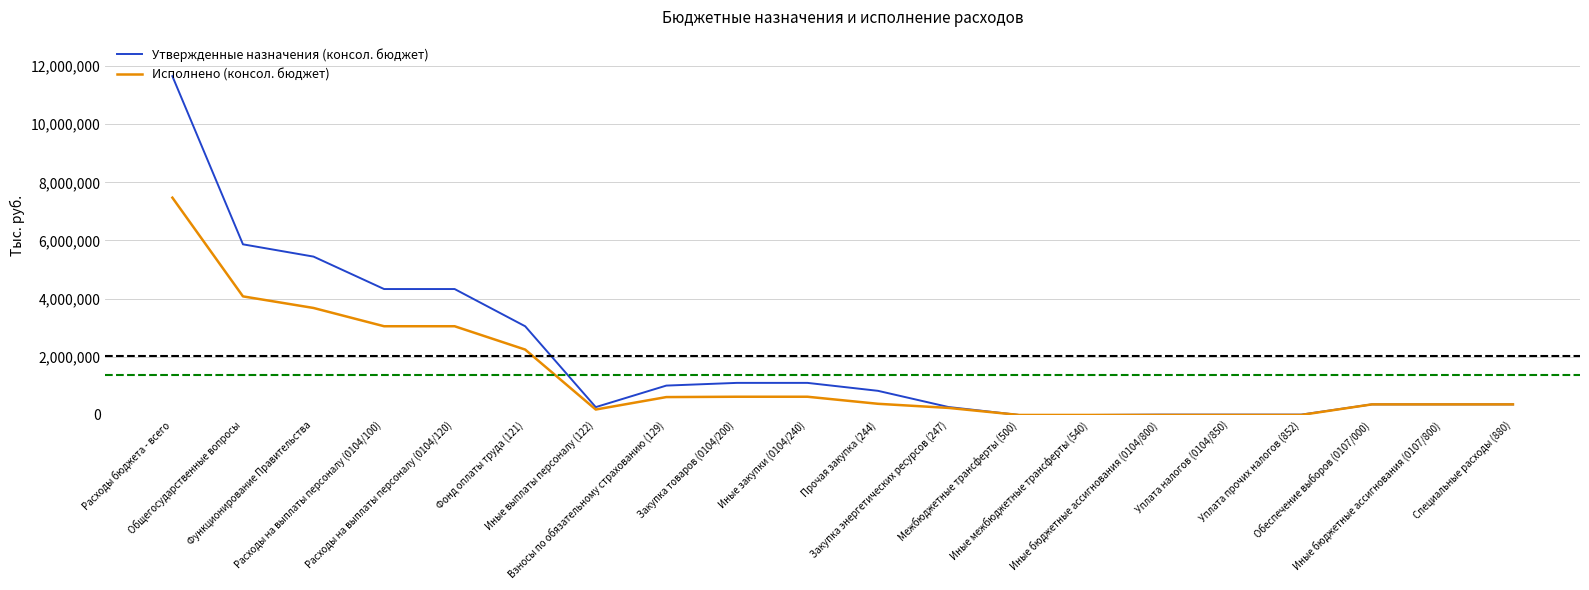

How many values in the Утвержденные назначения (консол. бюджет) series are below 830200?

10